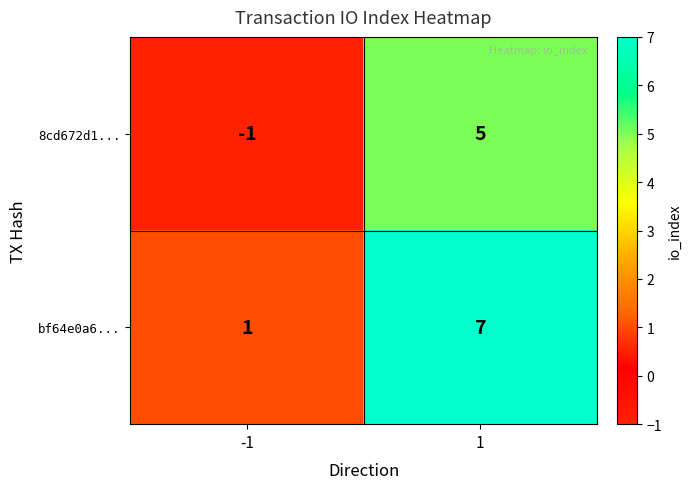

Reading left to right, transcribe all the data shown in this chart.

8cd672d1...: -1	5
bf64e0a6...: 1	7